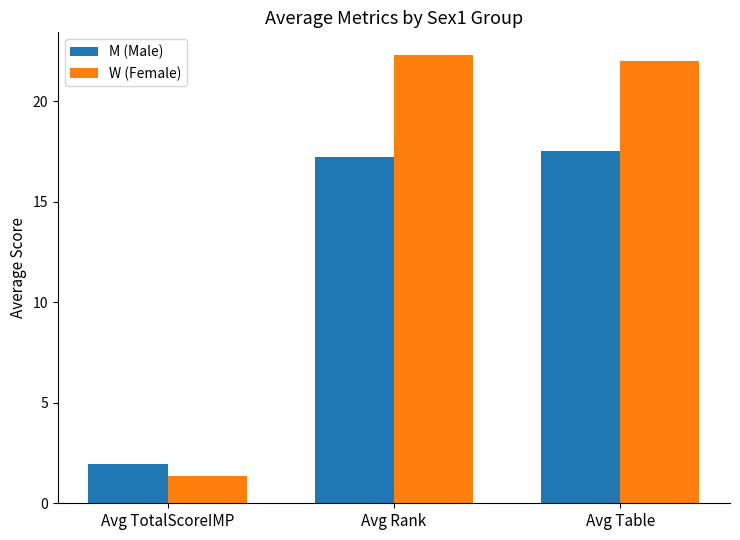

Is it true that W (Female) equals 22.0 at Avg Table?

True